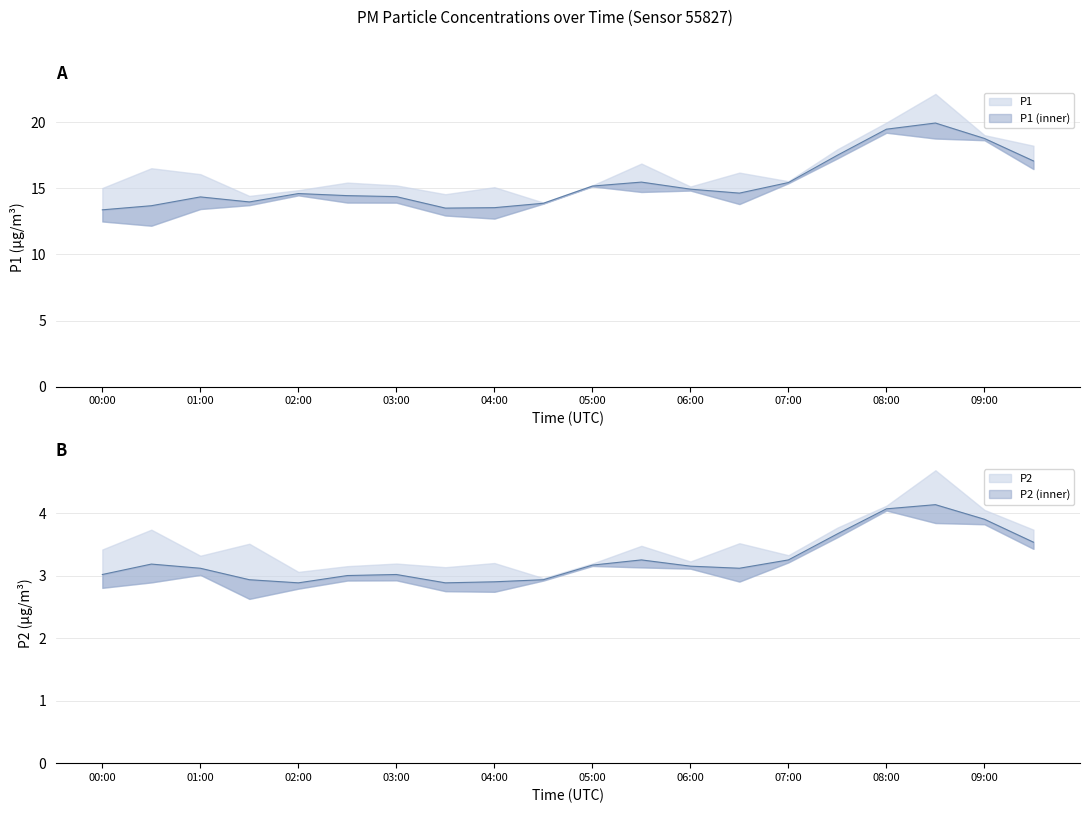

Rank the series by their maximum value, from lowest to highest.

P2, P1